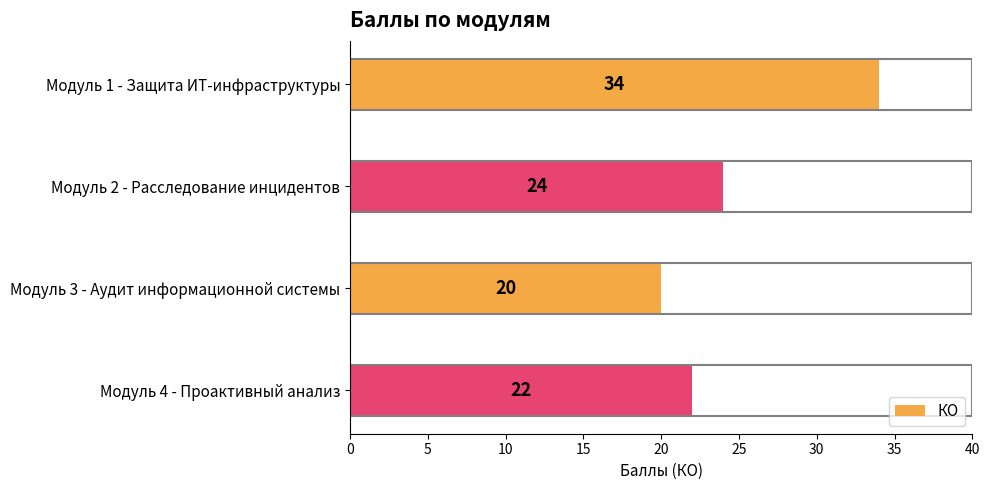

What is the sum of all values?

100